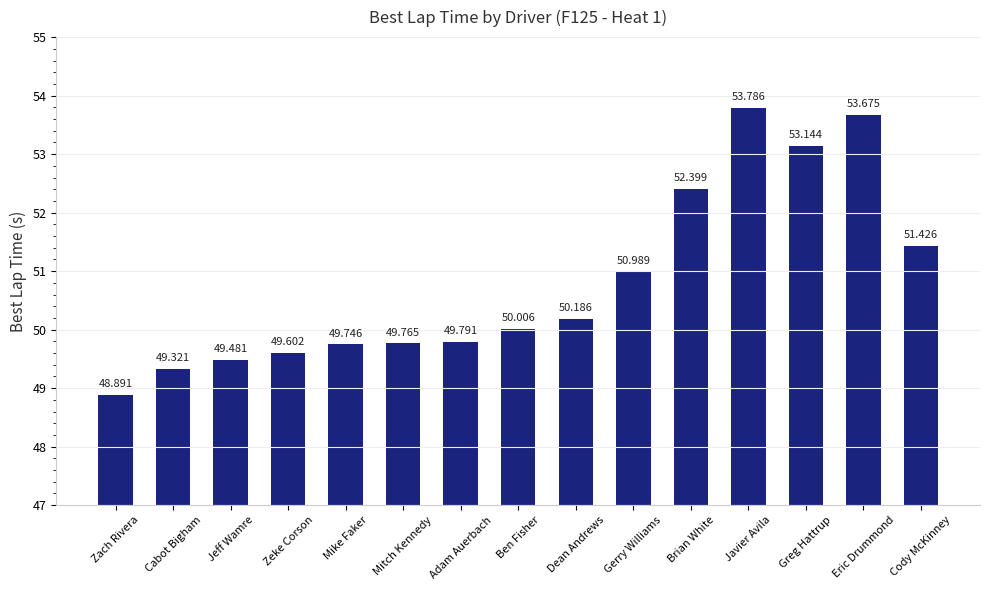

What is the minimum value shown in the chart?

48.9